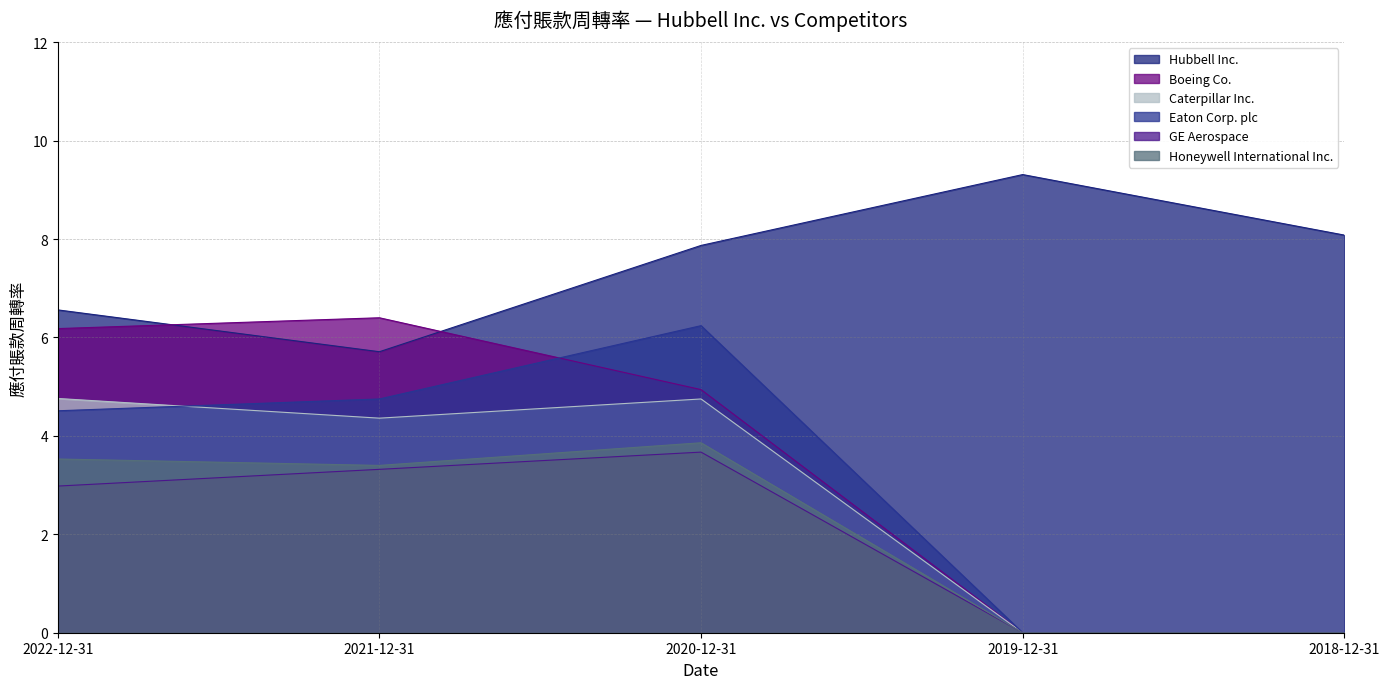

What is the spread (max minus min) of values at 2019-12-31?

9.3